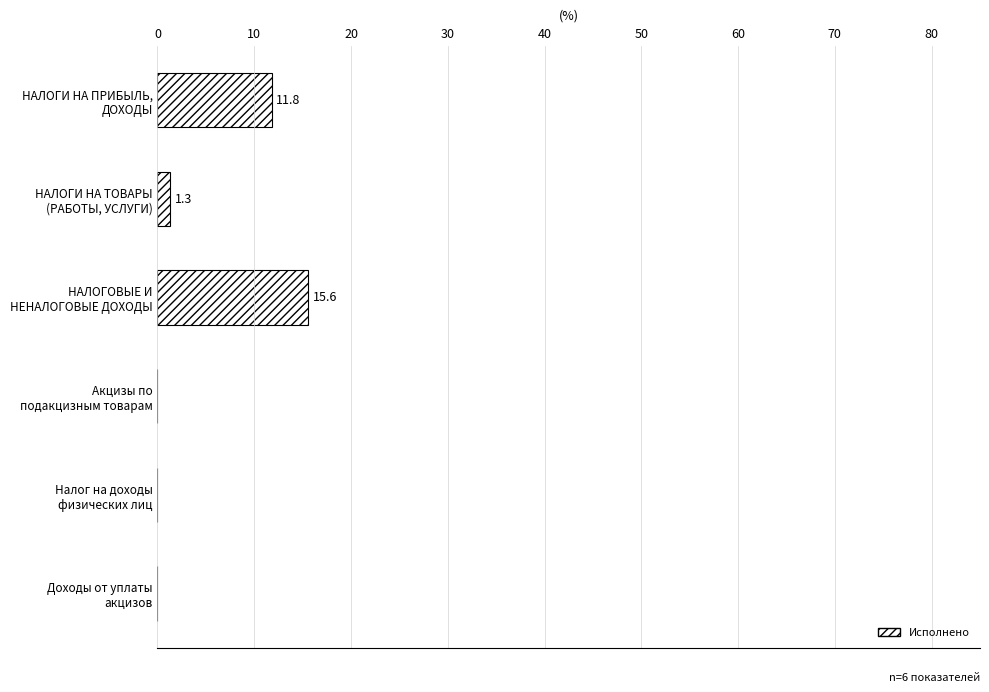

How many data points are above 1?

3